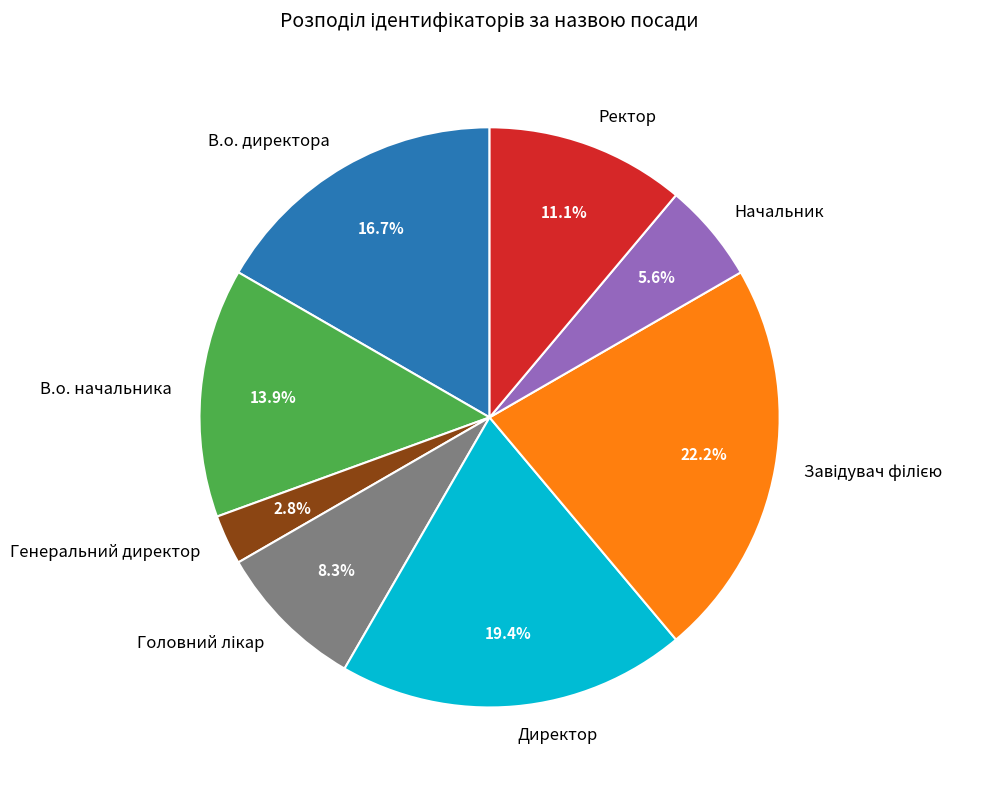

What is the smallest slice in the pie chart?

Генеральний директор